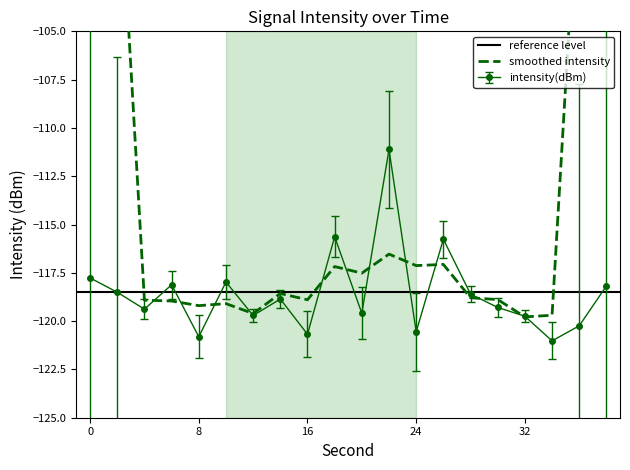

How many values are below -118?

15